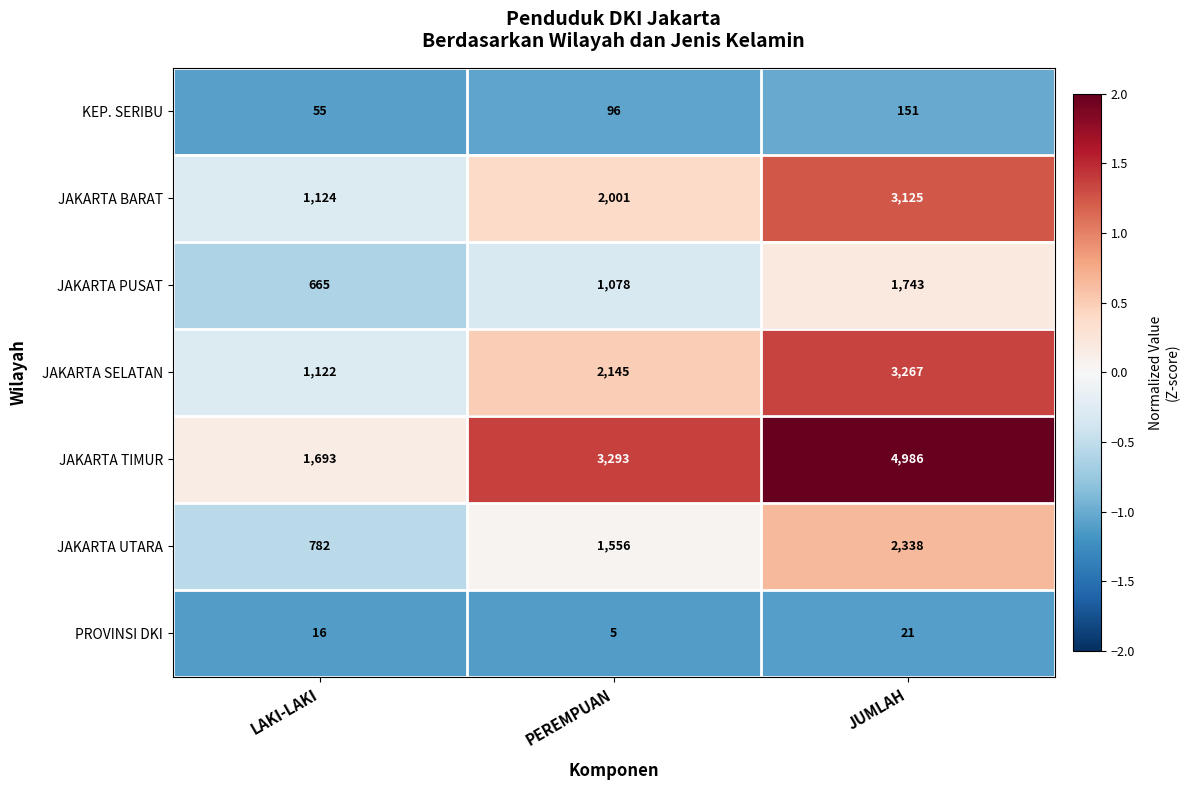

What is the spread (max minus min) of values at PEREMPUAN?

3288